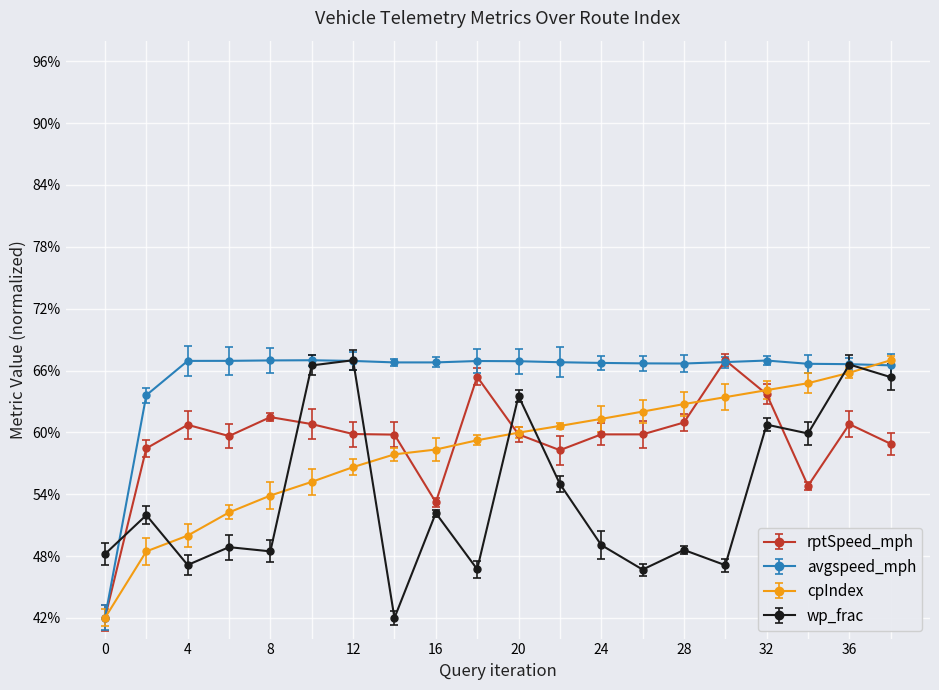

Which series has the widest spread of values?

rptSpeed_mph